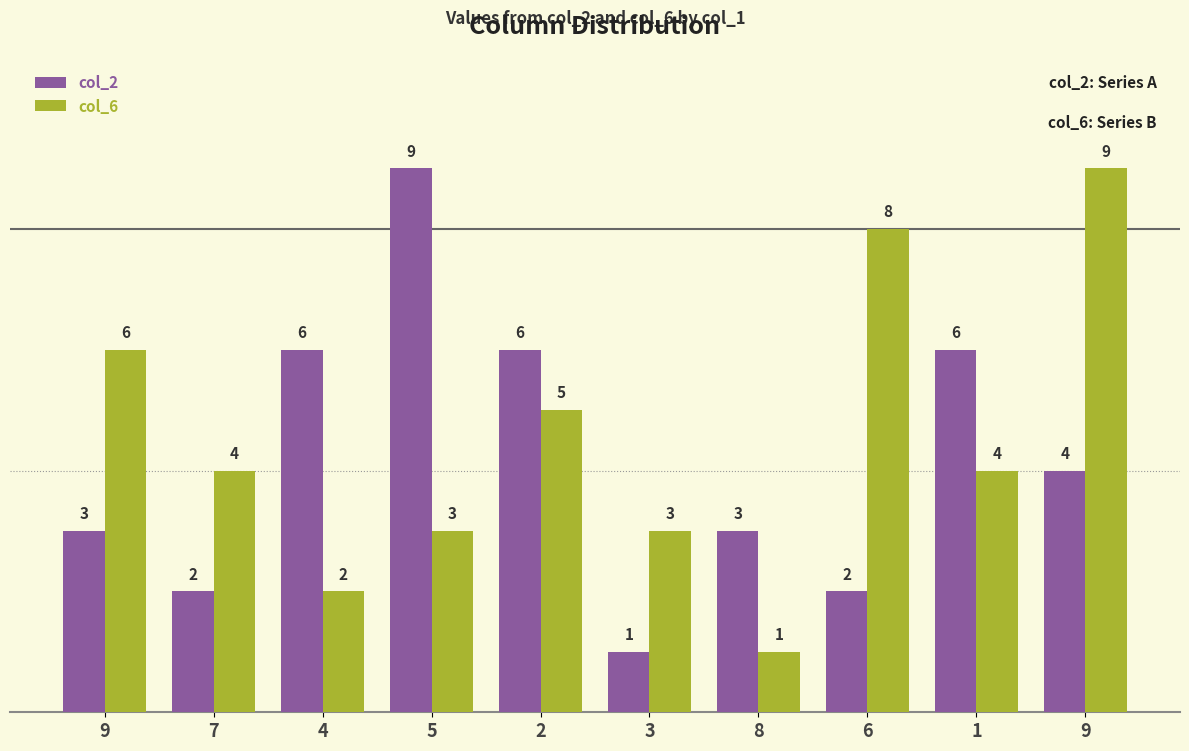

Reading left to right, what are all the values shown in this chart?

col_2: 9=3	7=2	4=6	5=9	2=6	3=1	8=3	6=2	1=6	9=4
col_6: 9=6	7=4	4=2	5=3	2=5	3=3	8=1	6=8	1=4	9=9